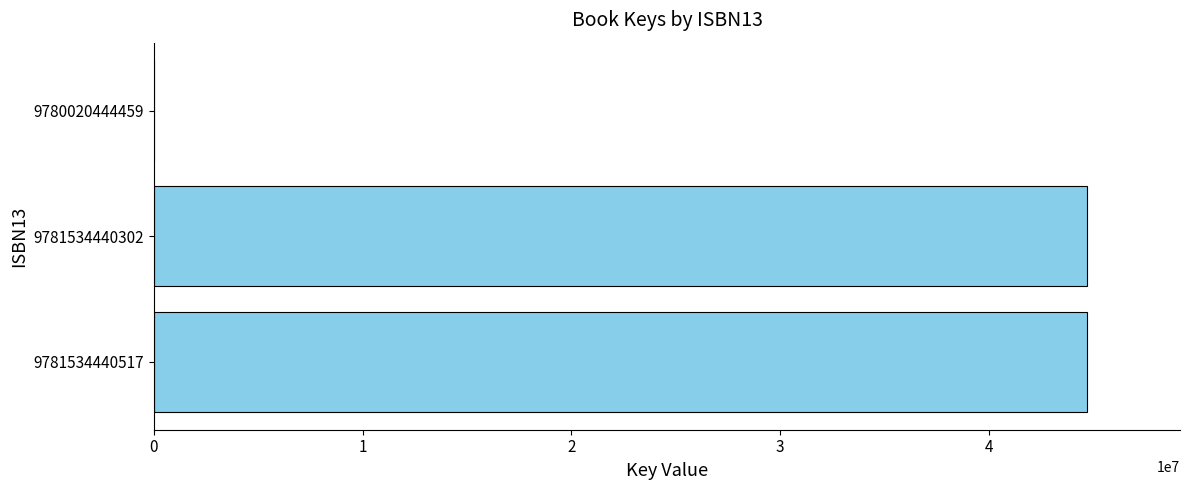

Reading bottom to top, extract all data points from this chart.

9781534440517=44695299	9781534440302=44695299	9780020444459=5735